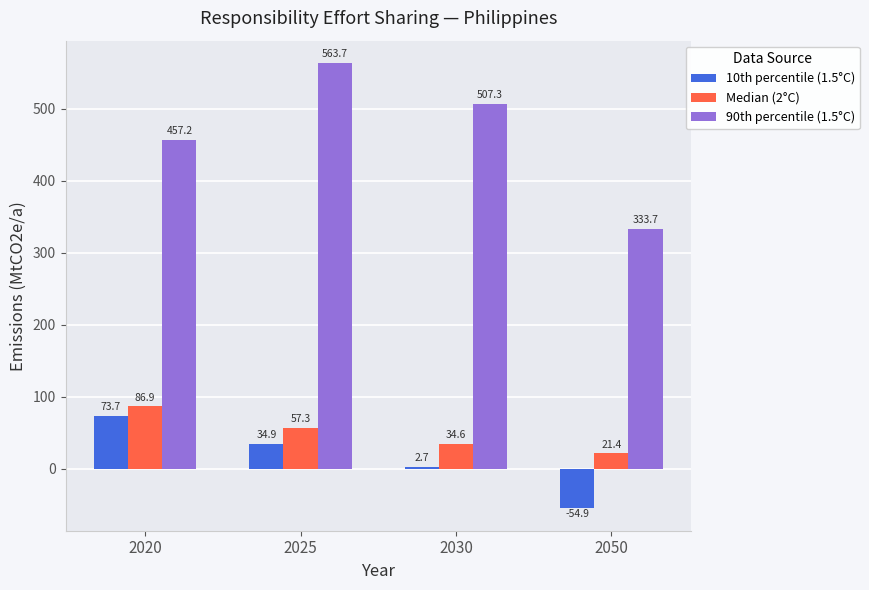

What is the value of the 90th percentile (1.5°C) bar at the 2nd from the left?

563.7